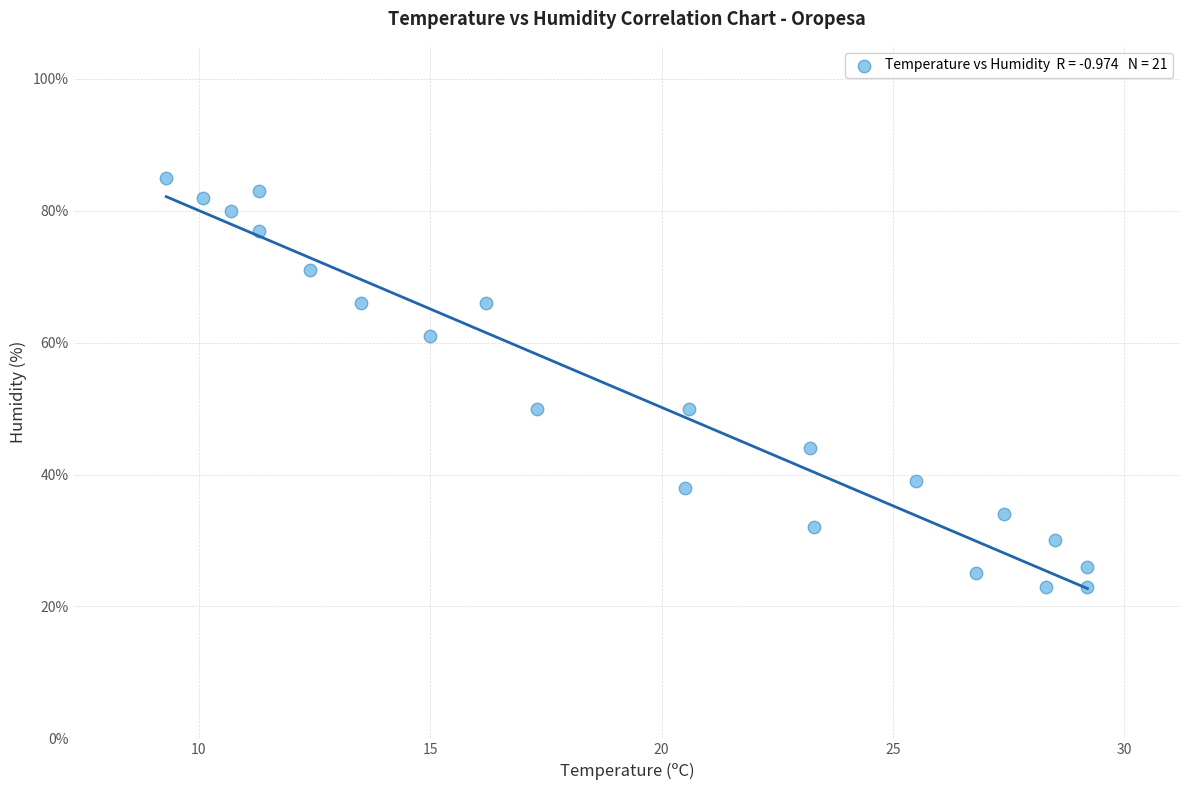

What is the range of Y values (max minus min)?

62